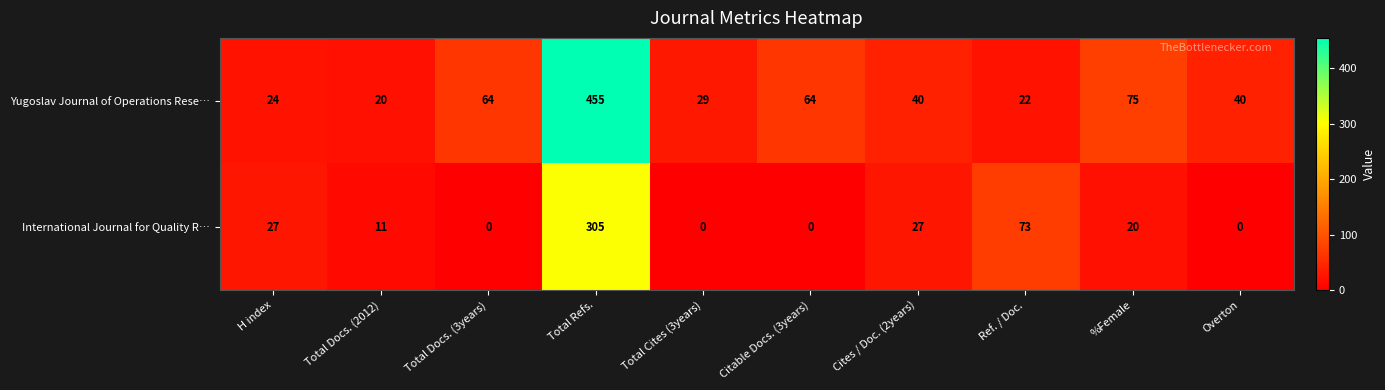

What is the difference between the highest and lowest values at Total Cites (3years)?

29